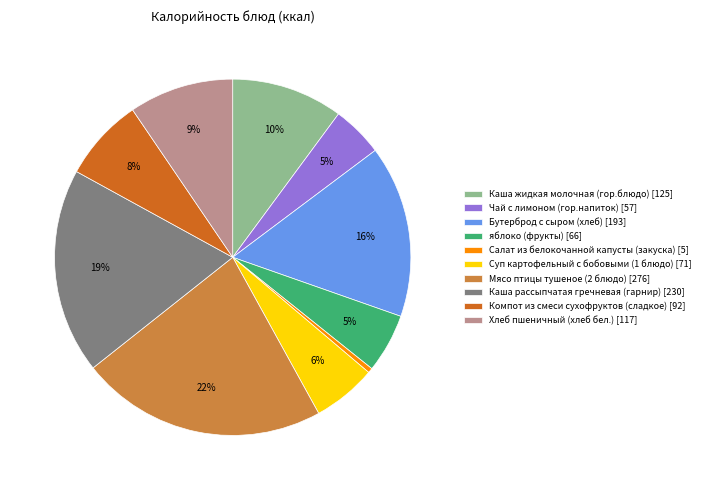

How many slices are in this pie chart?

10